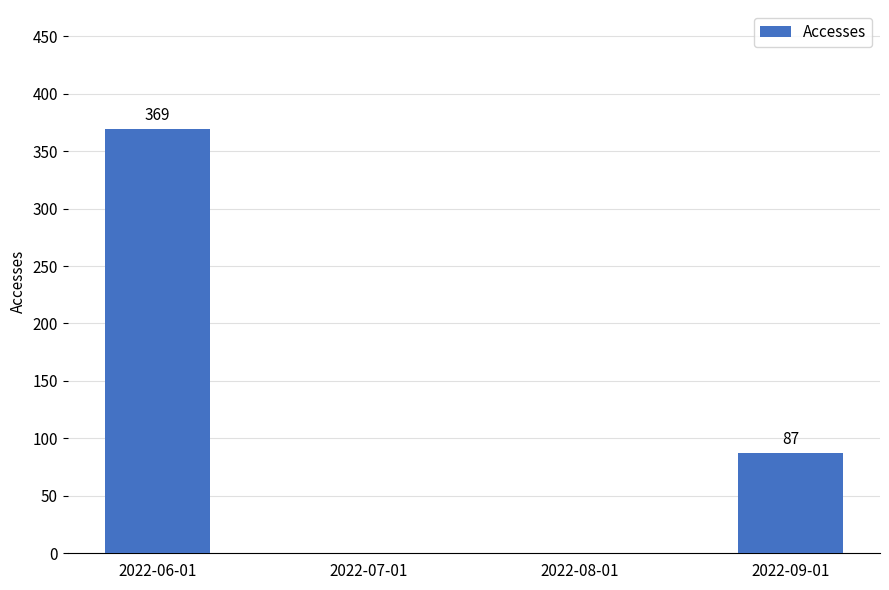

At which label does the data first exceed 87?

2022-06-01